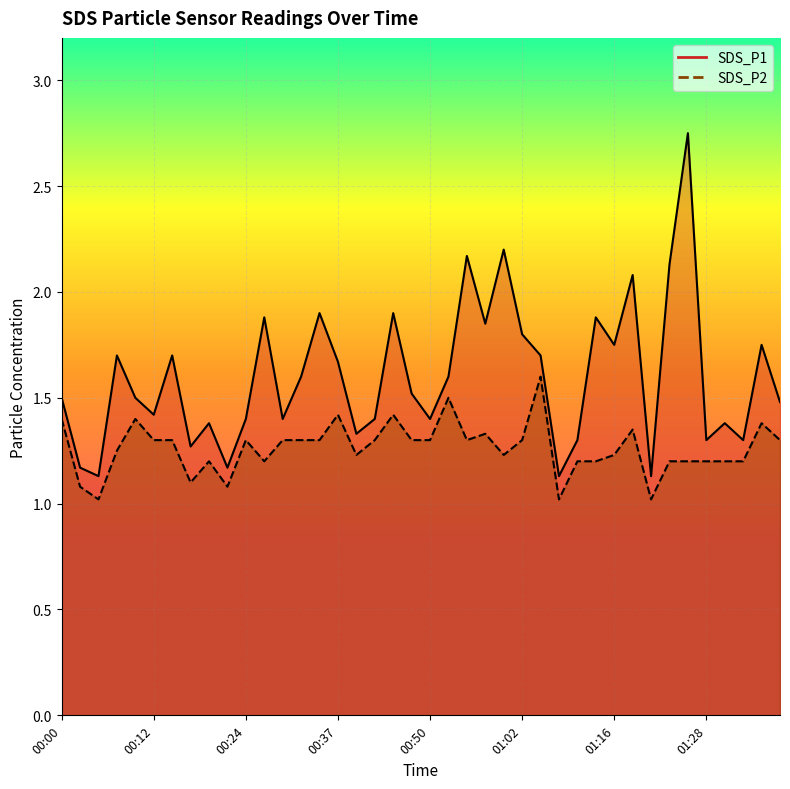

Rank the categories by SDS_P1 value from highest to lowest.

01:26, 01:00, 00:55, 01:23, 01:18, 00:34, 00:44, 00:27, 01:13, 00:57, 01:02, 01:16, 01:36, 00:07, 00:15, 01:05, 00:37, 00:32, 00:52, 00:47, 00:00, 00:10, 01:38, 00:12, 00:24, 00:29, 00:42, 00:50, 00:20, 01:31, 00:39, 01:10, 01:28, 01:33, 00:17, 00:03, 00:22, 00:05, 01:08, 01:21